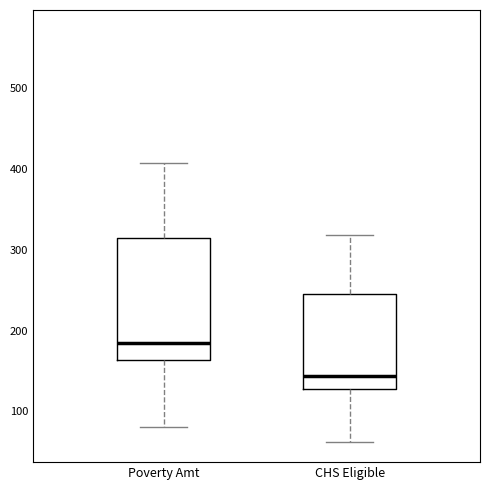

Where is the upper edge of the box for CHS Eligible on the y-axis? The values are not printed on the chart, so give them approximately, as read against the axis.

250